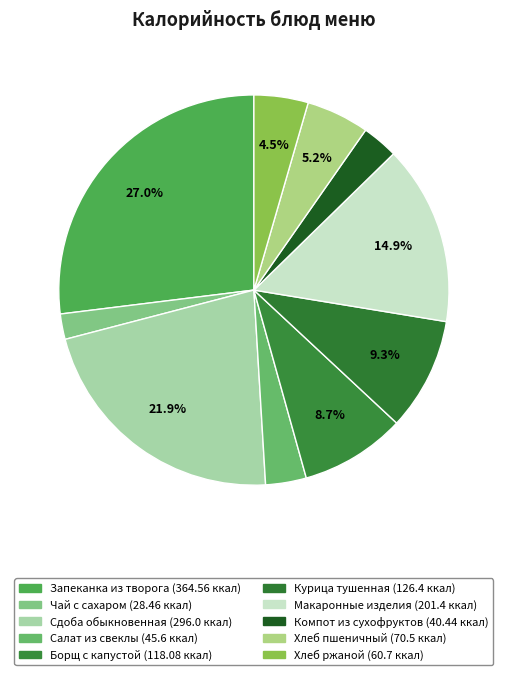

How many slices are in this pie chart?

10